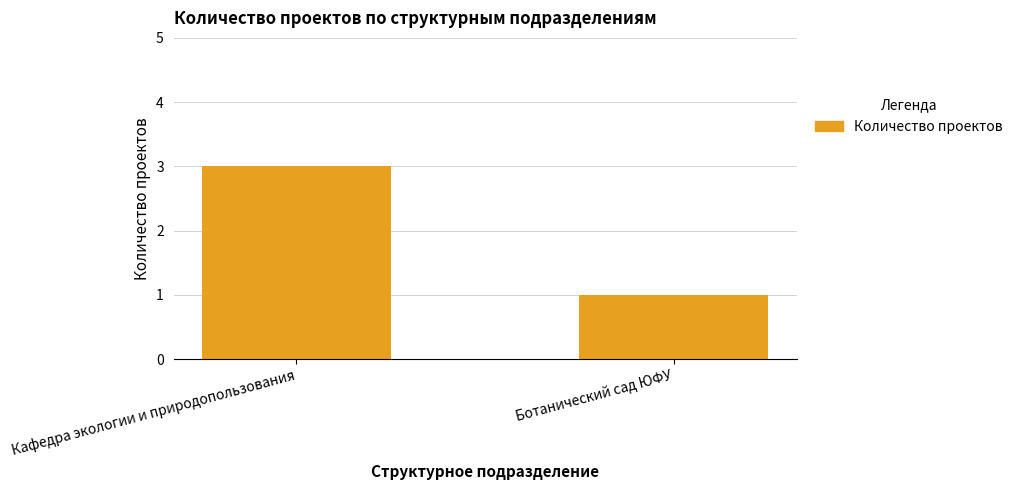

Count the values in the range 1 to 3.

2